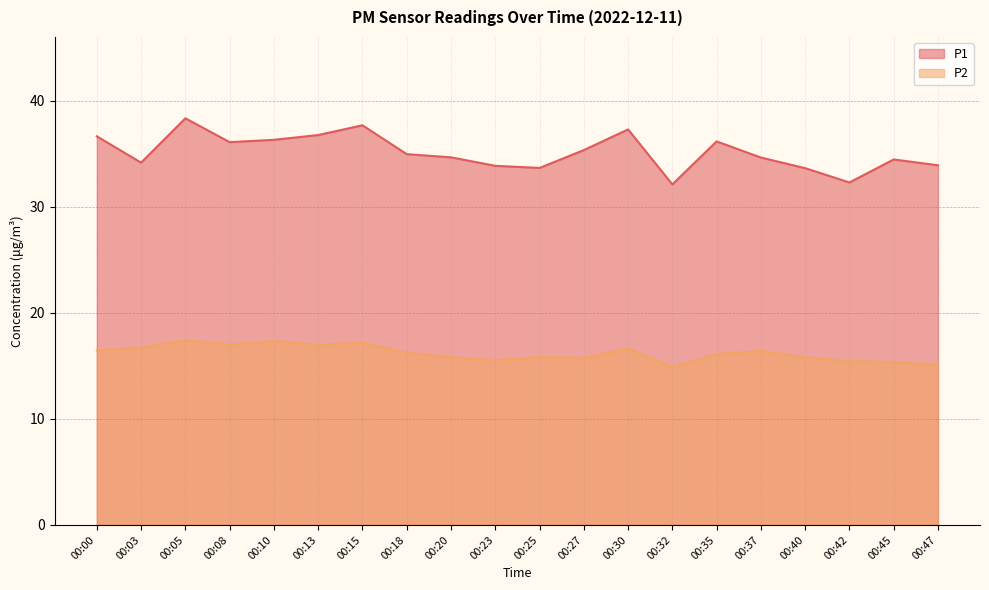

At which category is the sum across all series the highest?

00:05